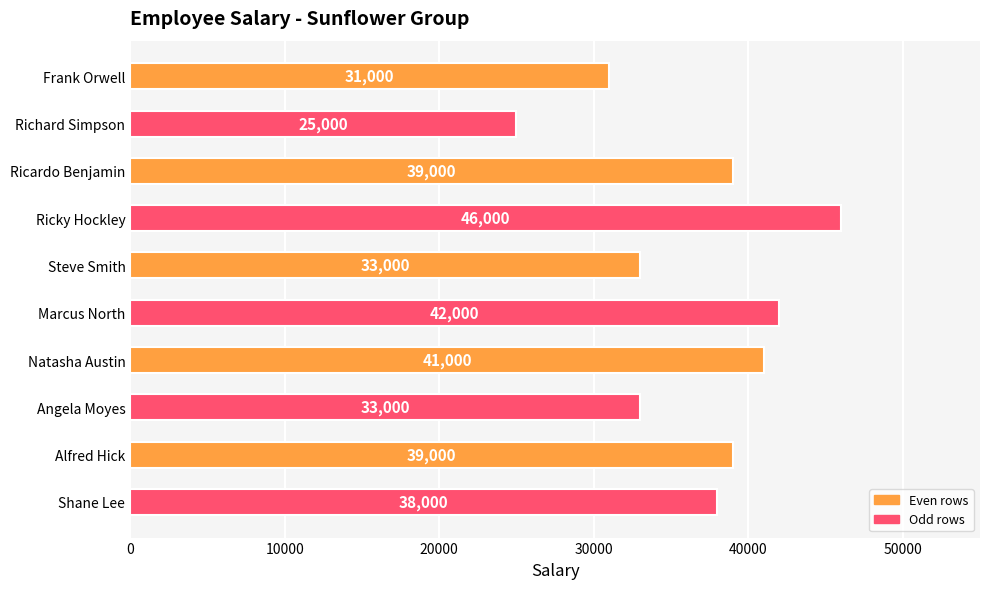

What is the sum of all values?

367000